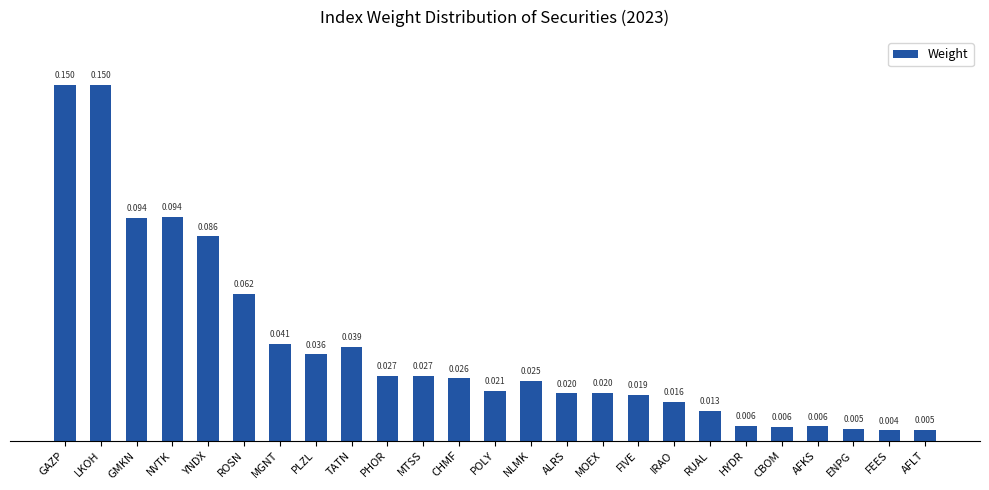

At which label is the value closest to 0?

FEES